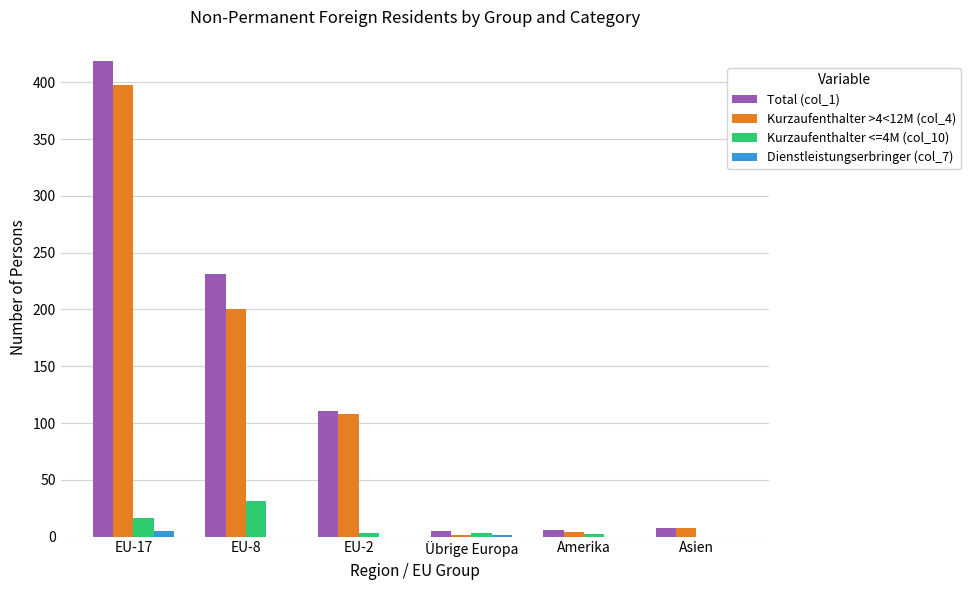

What is the highest value of the Kurzaufenthalter >4<12M (col_4) series?

398